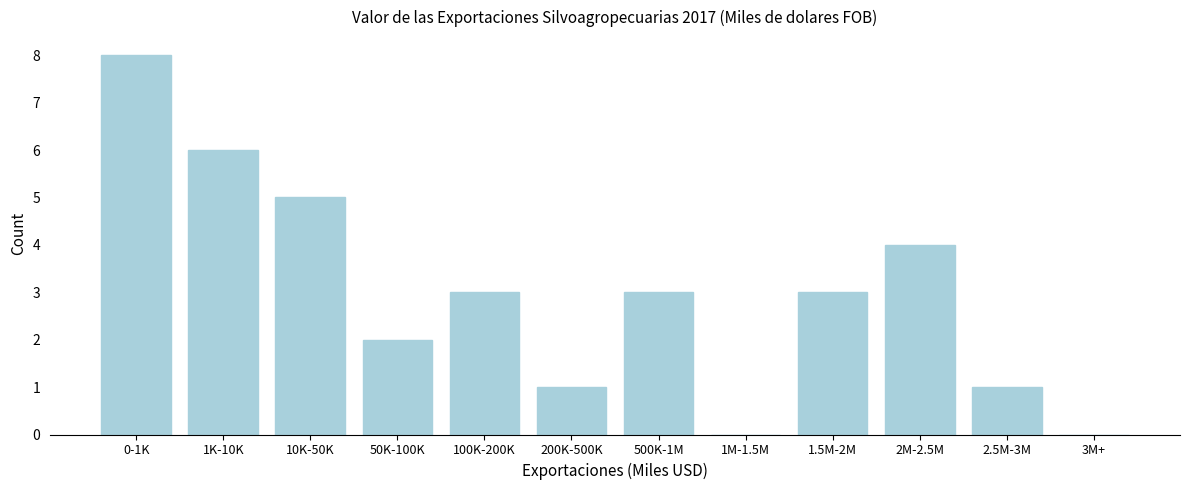

Reading left to right, list all the values displayed in this chart.

0-1K=8	1K-10K=6	10K-50K=5	50K-100K=2	100K-200K=3	200K-500K=1	500K-1M=3	1M-1.5M=0	1.5M-2M=3	2M-2.5M=4	2.5M-3M=1	3M+=0